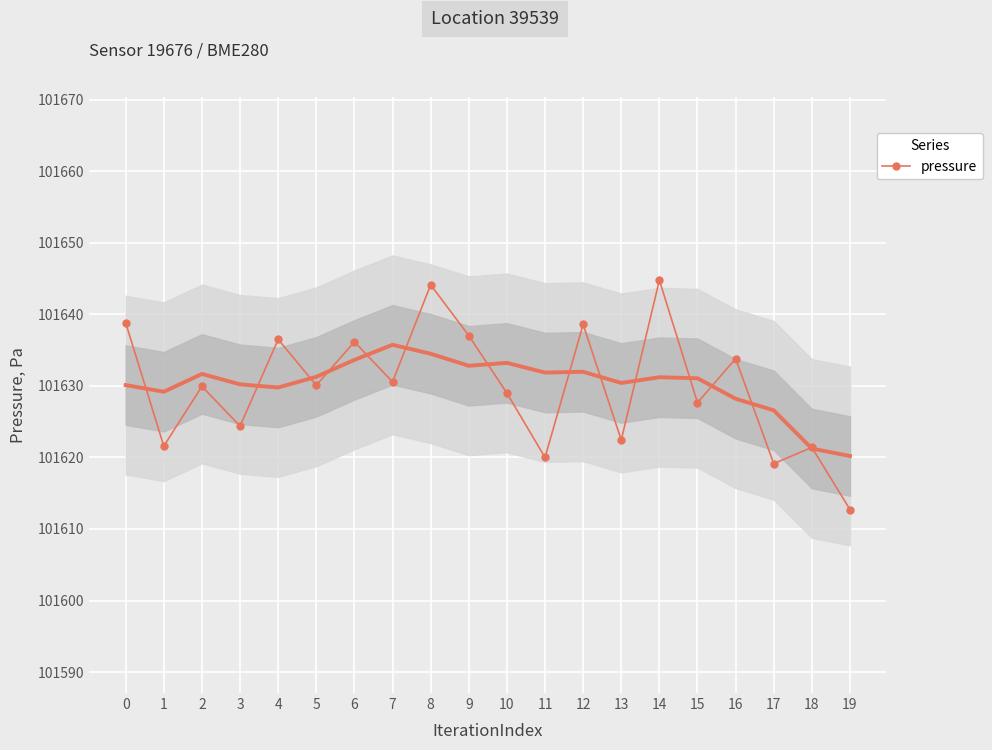

True or false: the data has more than 1 interior local peaks.

True